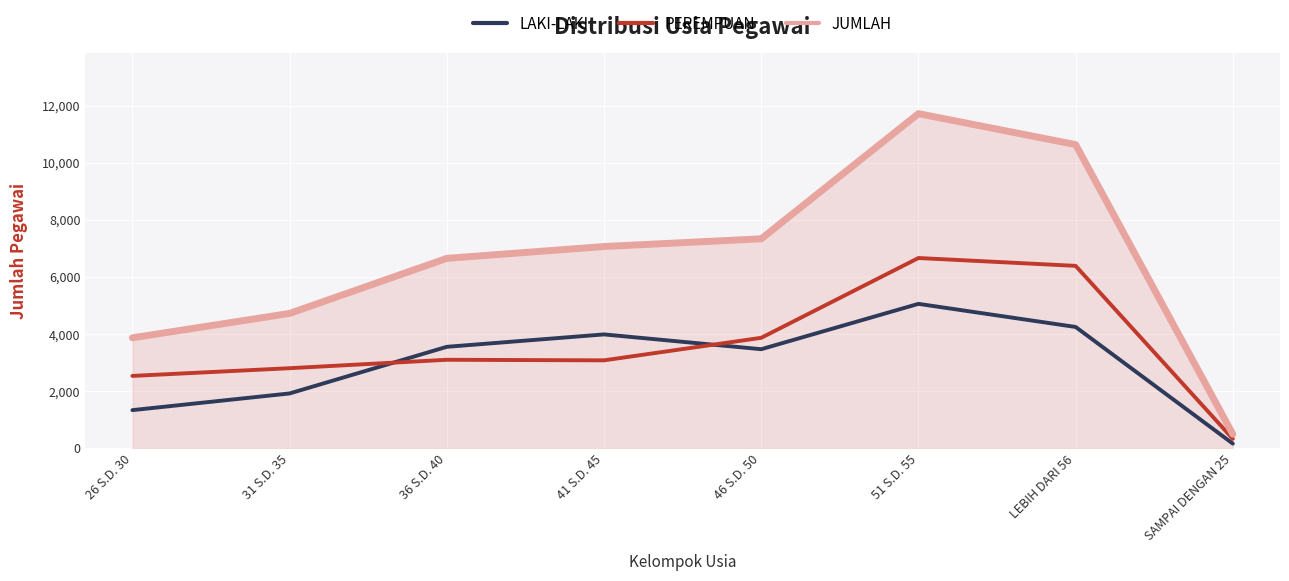

Count the number of categories in the chart.

8